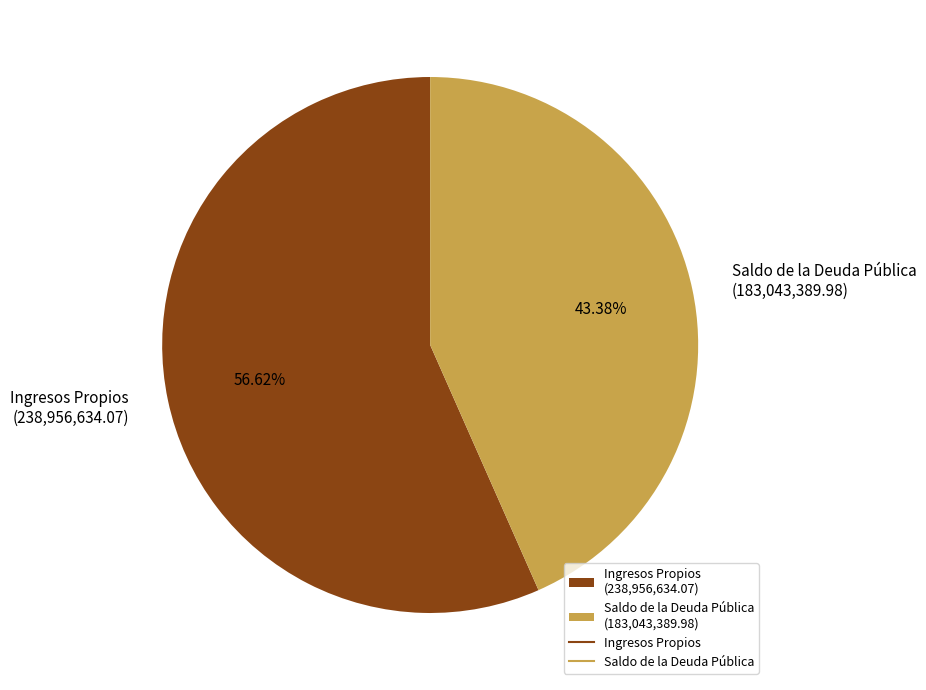

To the nearest percent, what portion does Ingresos Propios represent?

57%